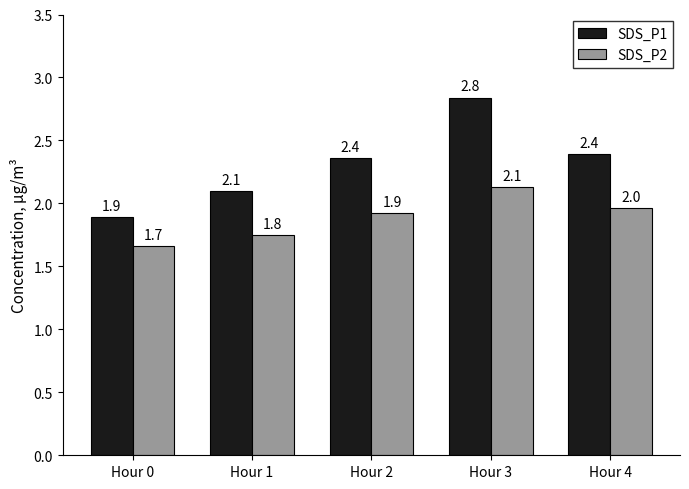

Does the chart contain stacked bars?

No